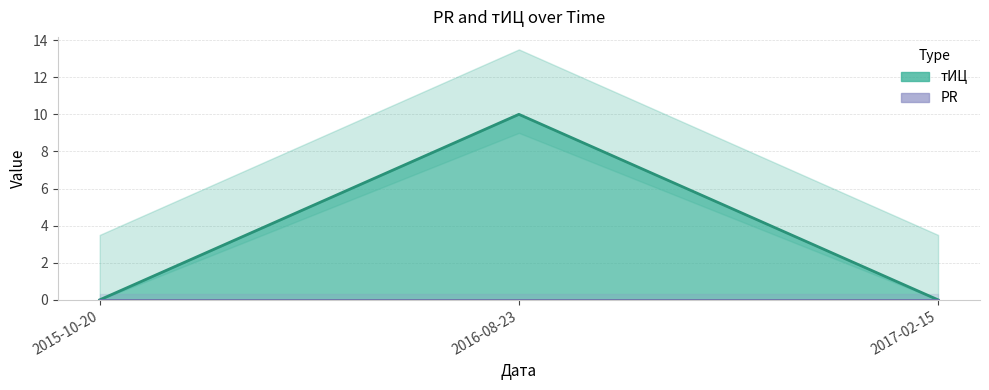

How many lines are shown in the chart?

1